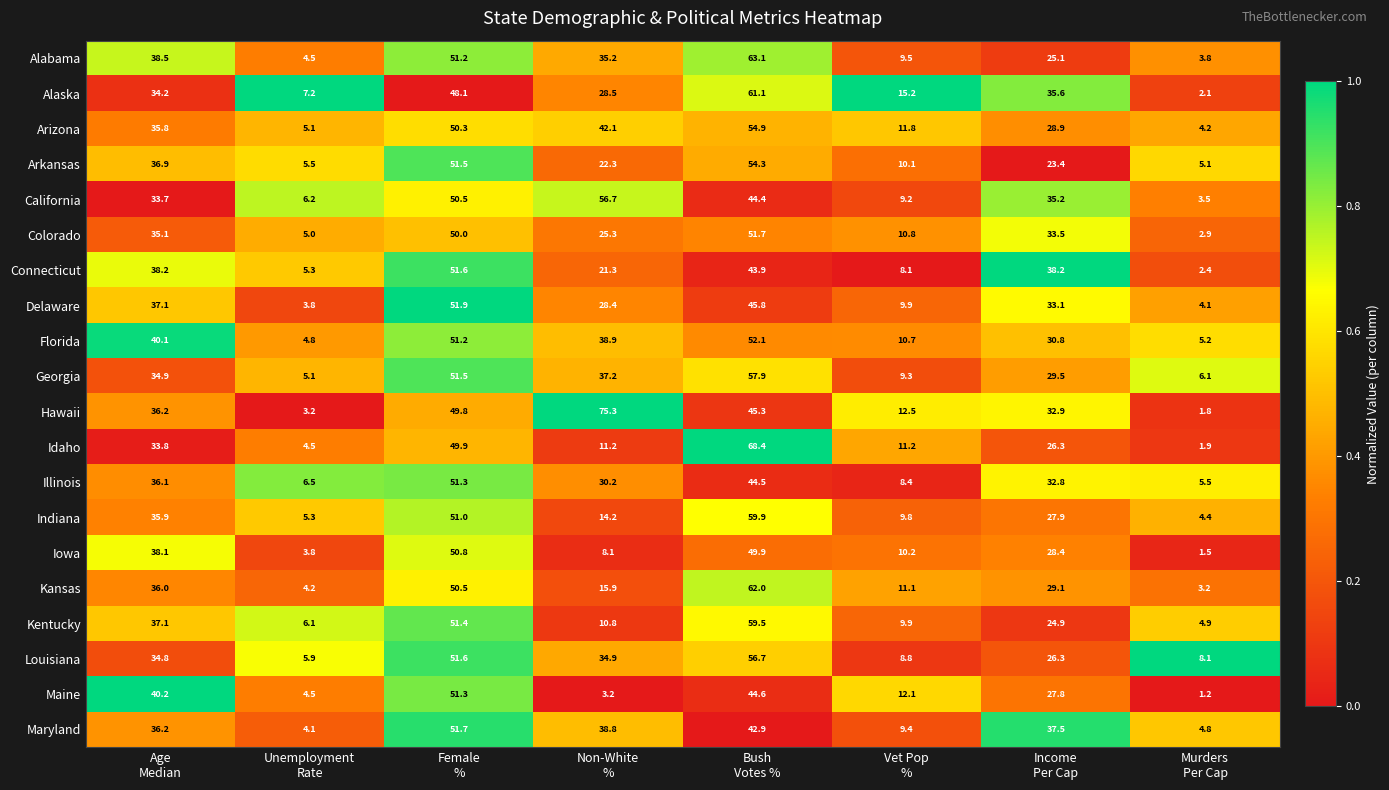

What is the smallest value displayed?

1.2